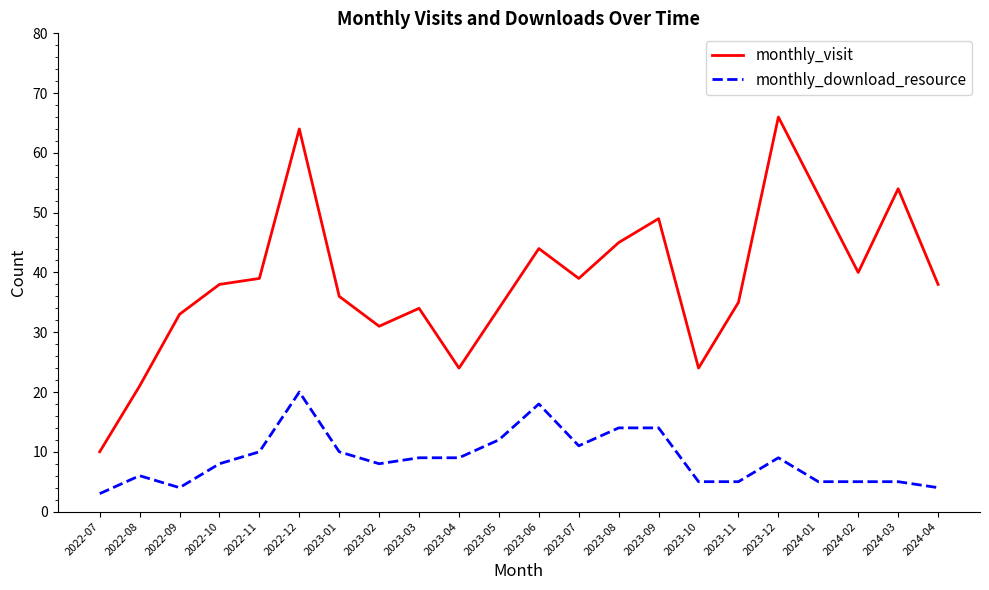

Rank the series at 2023-03 from lowest to highest value.

monthly_download_resource, monthly_visit